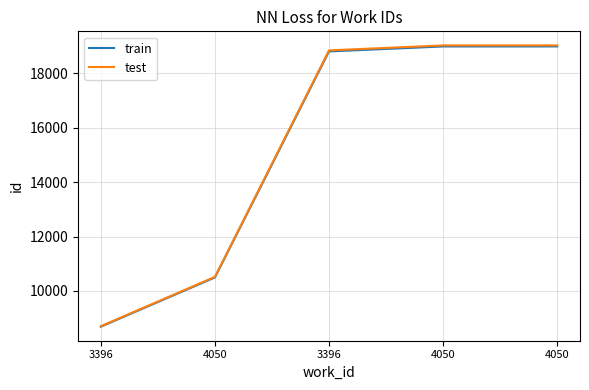

How many lines are shown in the chart?

2